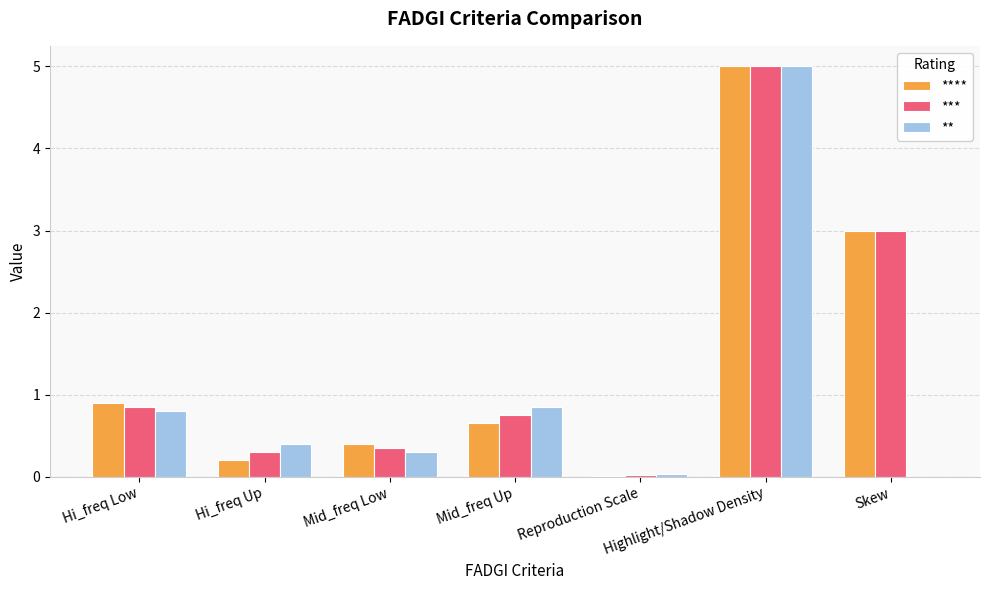

Is the value of ** at Highlight/Shadow Density greater than the value of **** at Mid_freq Low?

Yes